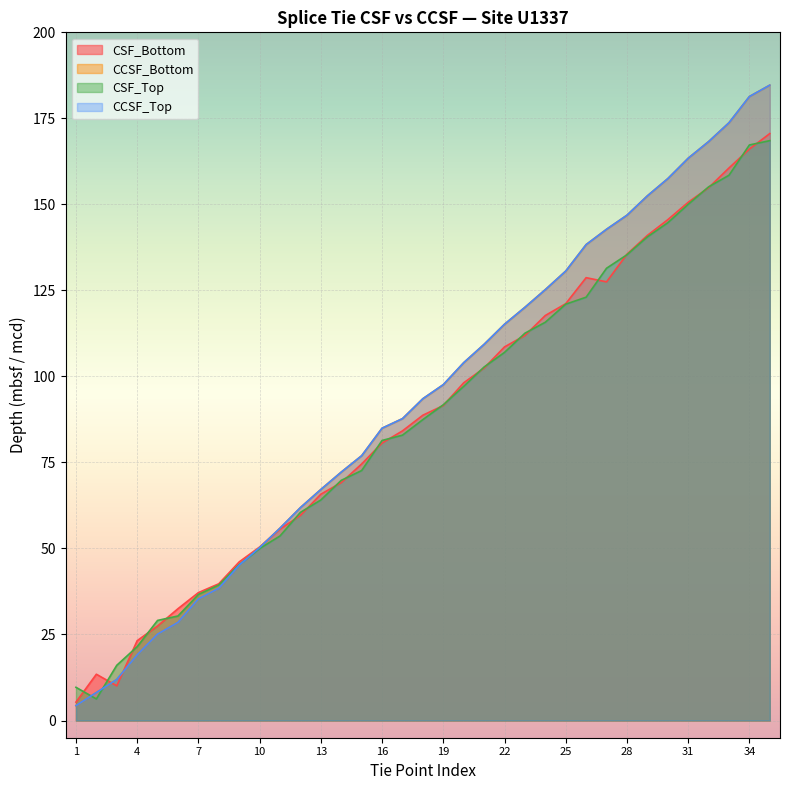

Count the number of categories in the chart.

35